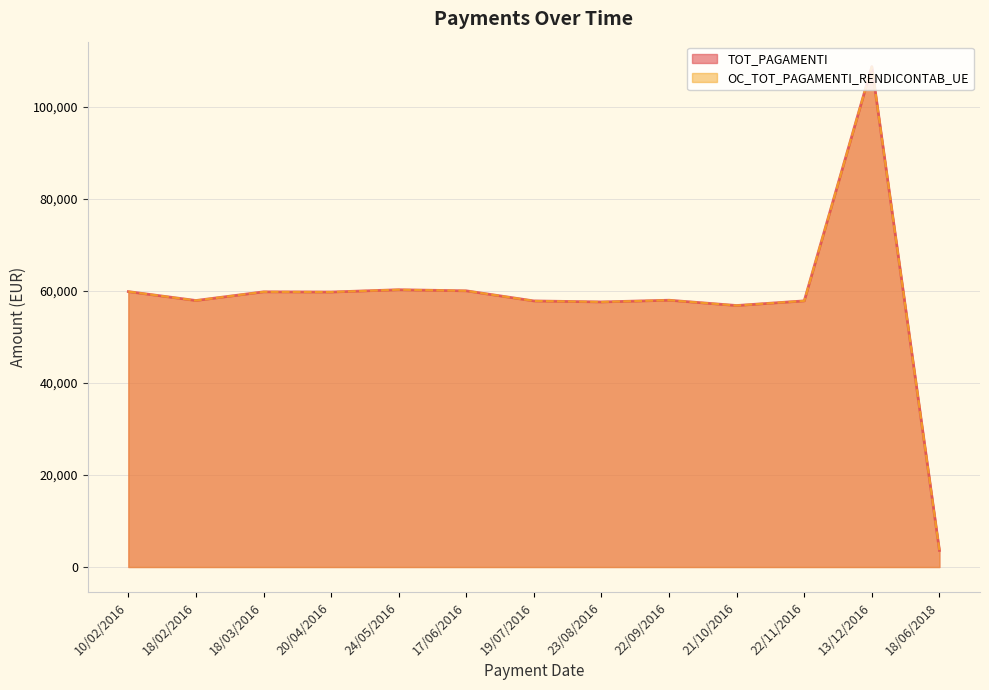

Reading left to right, transcribe all the data shown in this chart.

TOT_PAGAMENTI: 59836.0	57902.2	59785.9	59746.3	60244.4	60006.4	57811.4	57593.7	57965.5	56813.4	57824.7	108706.8	3604.7
OC_TOT_PAGAMENTI_RENDICONTAB_UE: 59836.0	57902.2	59785.9	59746.3	60244.4	60006.4	57811.4	57593.7	57965.5	56813.4	57824.7	108706.8	3604.7